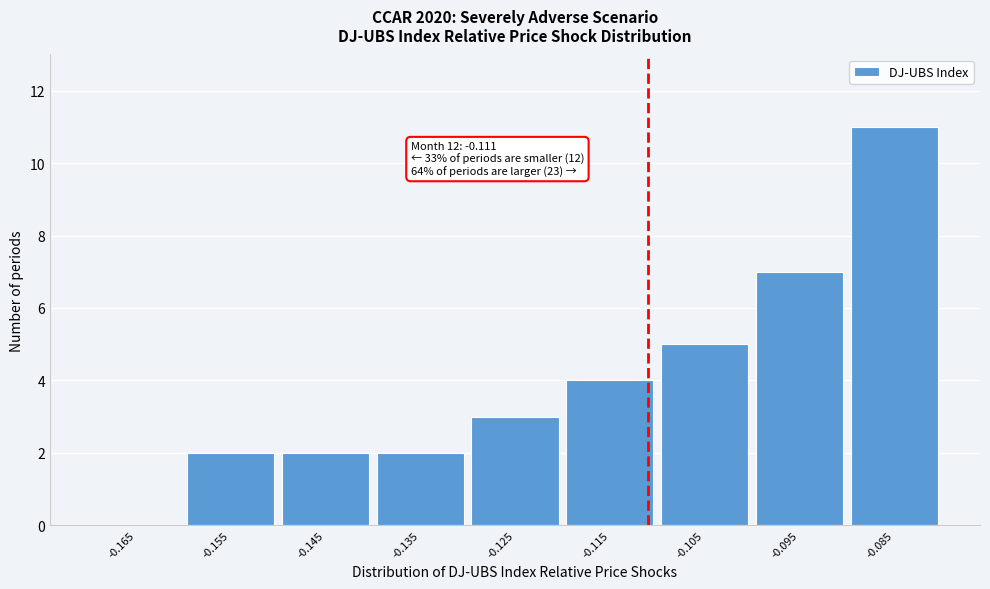

Over which range of the x-axis is the bar tallest?

-0.09 to -0.08